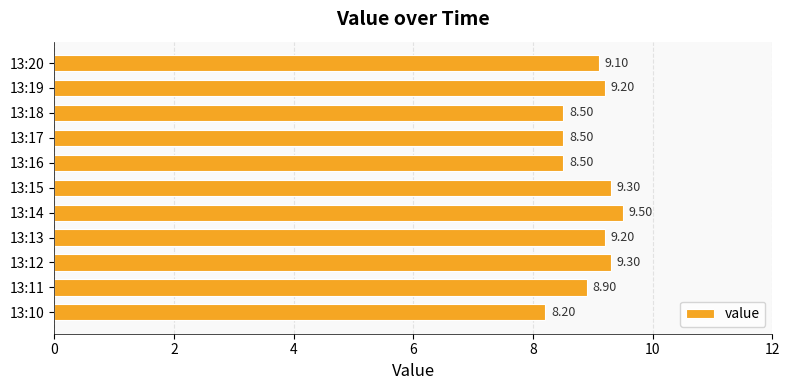

What is the change in value from 13:11 to 13:17?

-0.4